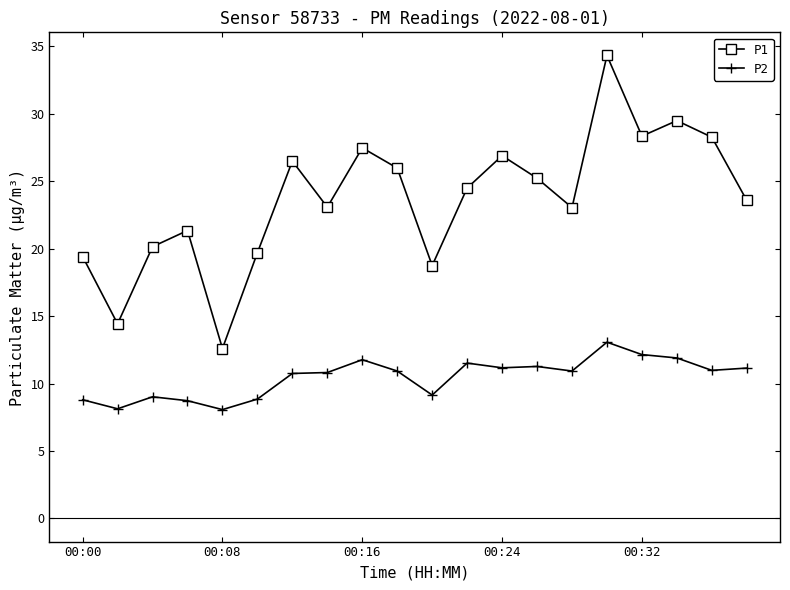

What is the minimum value for P1?

12.6